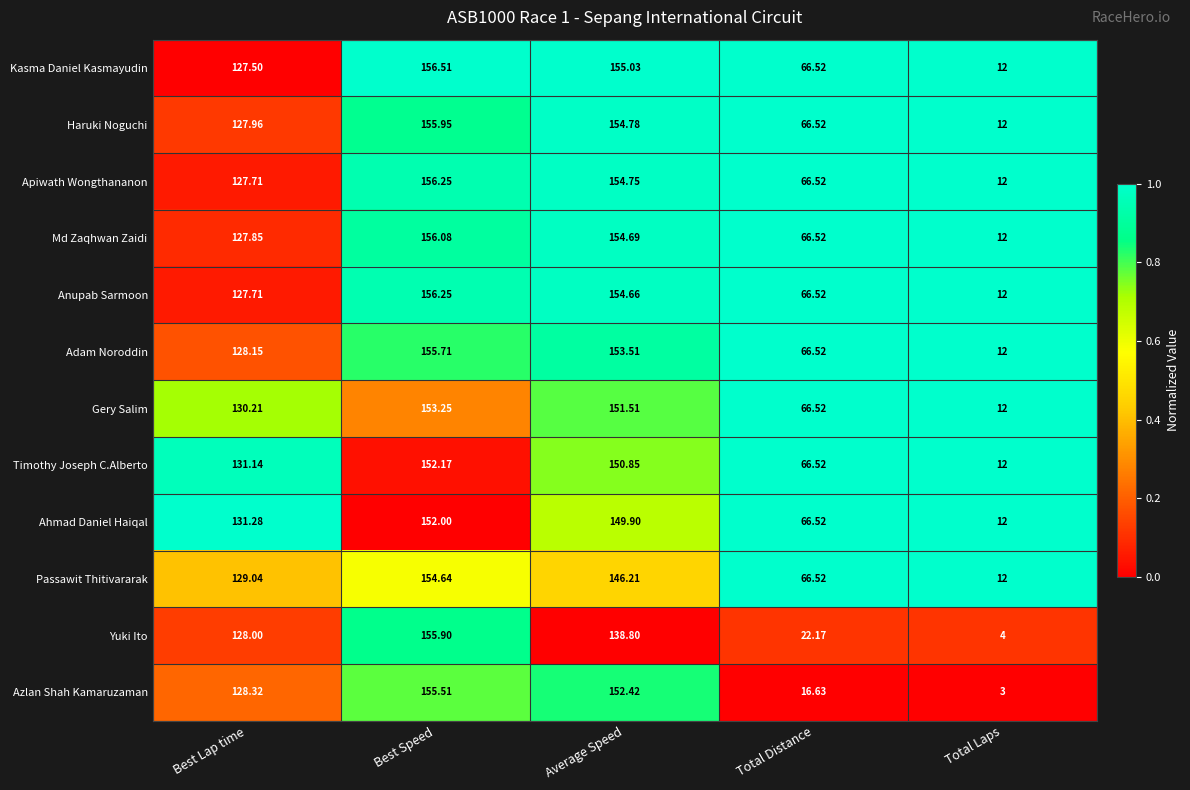

Which series has the largest total across all categories?

Kasma Daniel Kasmayudin